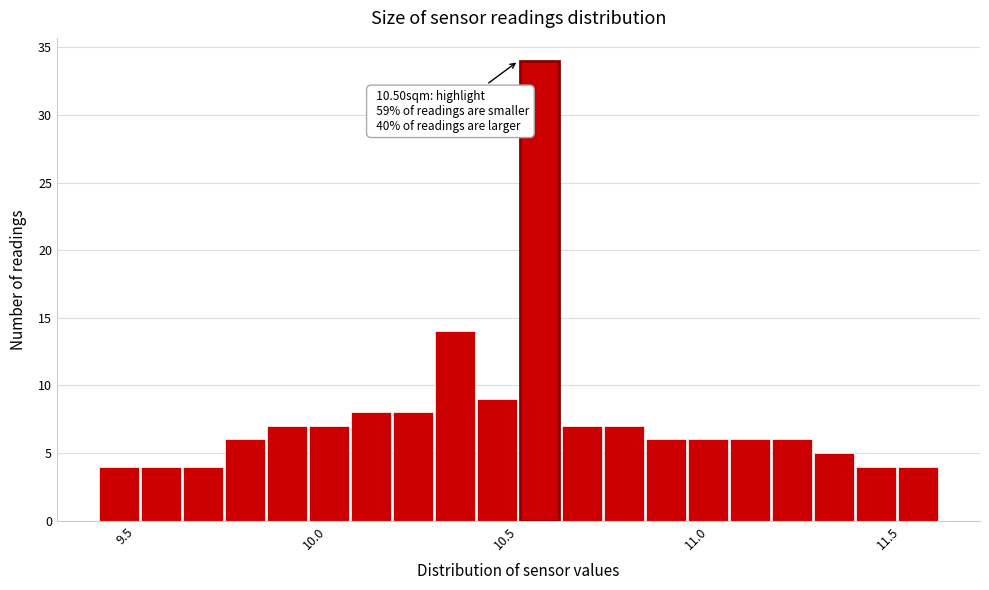

Around what value on the x-axis is the tallest bar? Give the approximate position of its centre, as read against the axis.

10.55